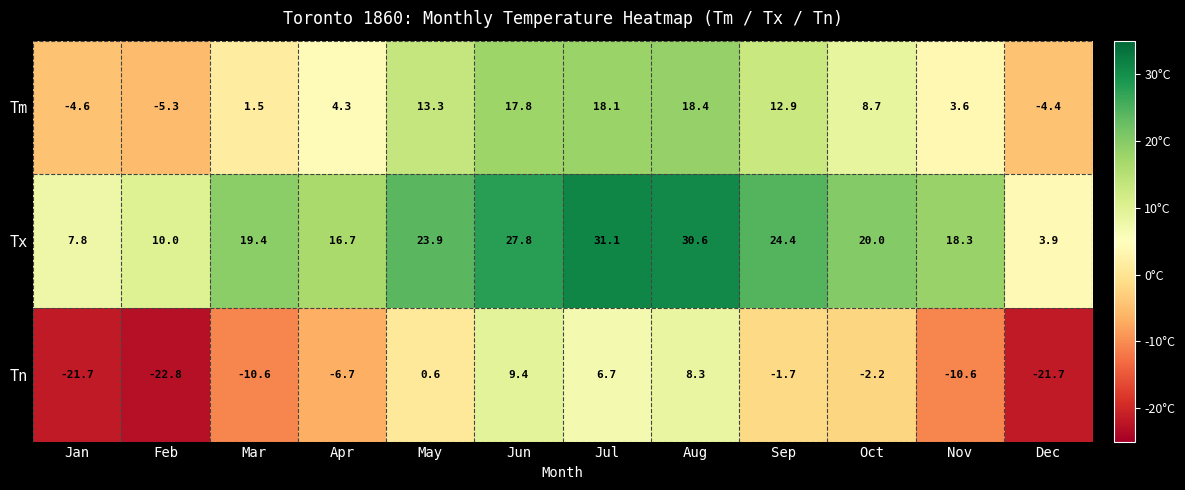

What is the greatest value displayed?

31.1